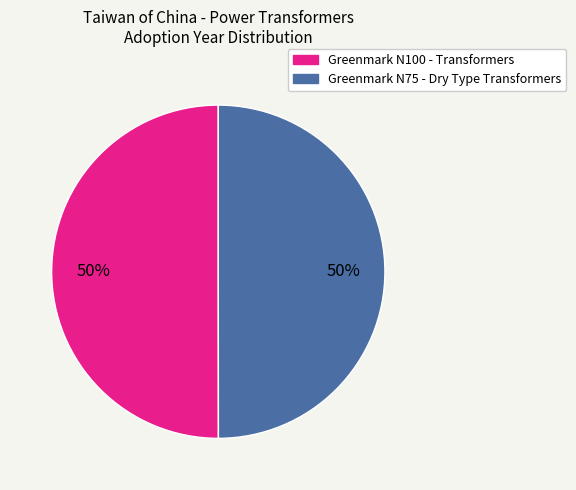

What percentage is the Greenmark N100 - Transformers slice, to the nearest percent?

50%